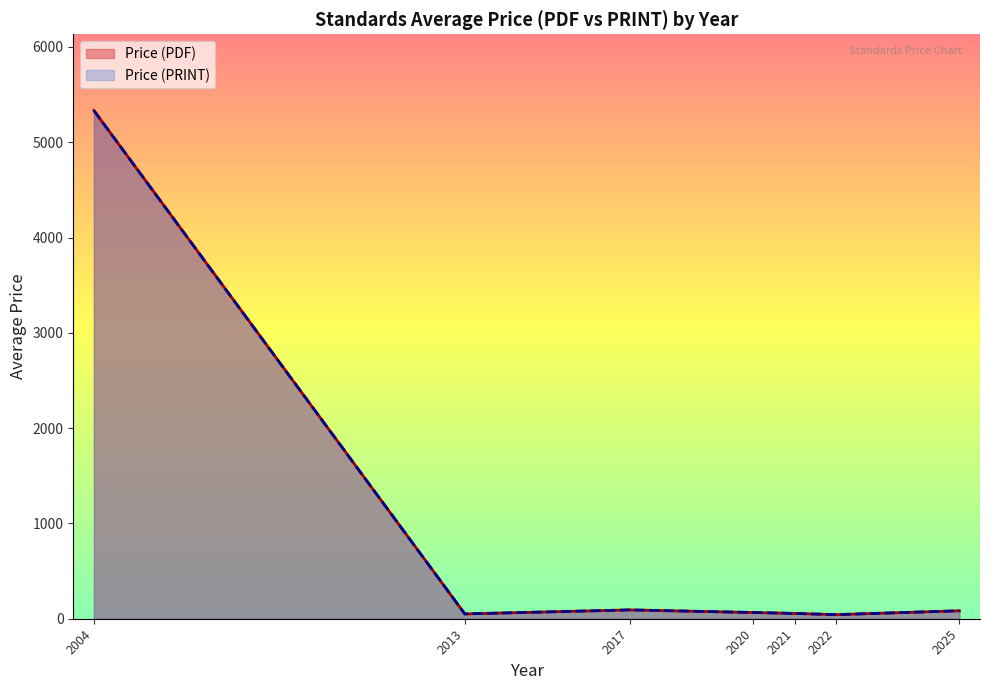

Which has a higher value, 2025 or 23?

2025